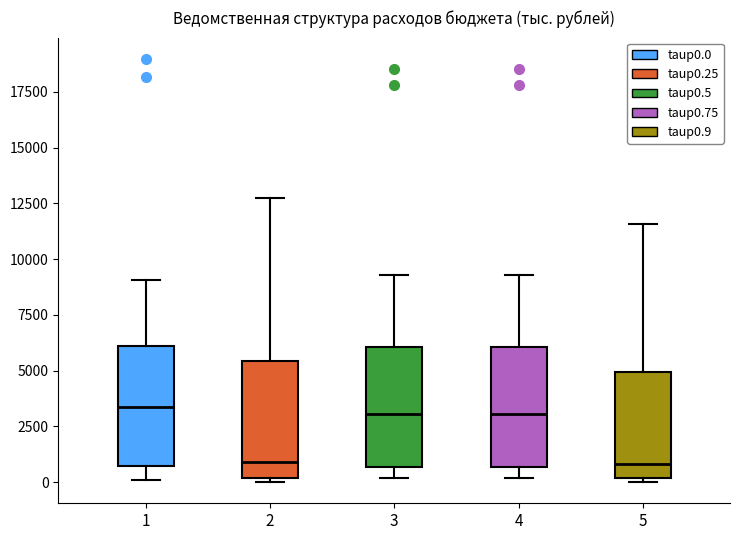

Reading left to right, read every box against the y-axis: the position of its median line, the range the box covers, and the ends of its whiskers. The values are not printed on the chart, so give them approximately, as read against the axis.

1: median 3500, box 500 to 6000, whiskers 0 to 9000
2: median 1000, box 0 to 5500, whiskers 0 (just below the box's lower edge) to 12500
3: median 3000, box 500 to 6000, whiskers 0 to 9500
4: median 3000, box 500 to 6000, whiskers 0 to 9500
5: median 1000, box 0 to 5000, whiskers 0 (just below the box's lower edge) to 11500